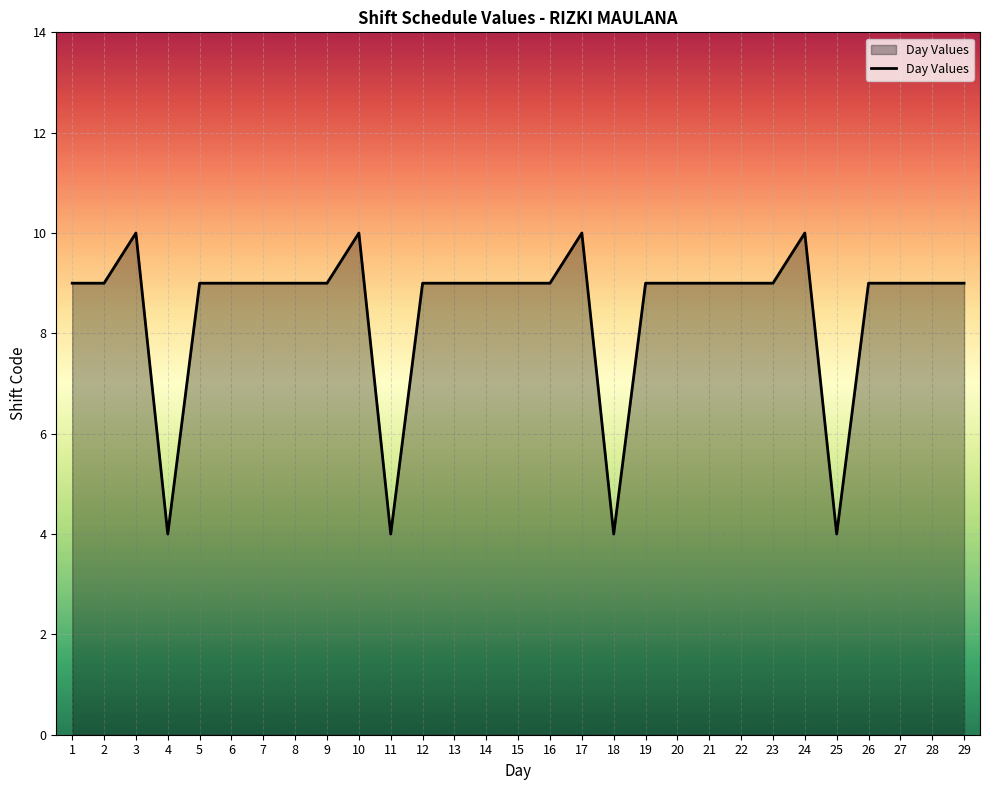

What is the sum of all values?

245